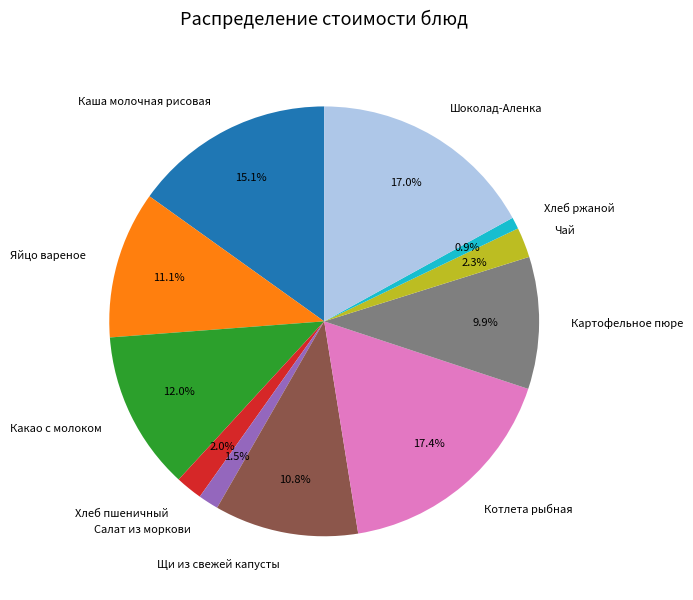

What is the total percentage of Салат из моркови and Какао с молоком?

13.5%